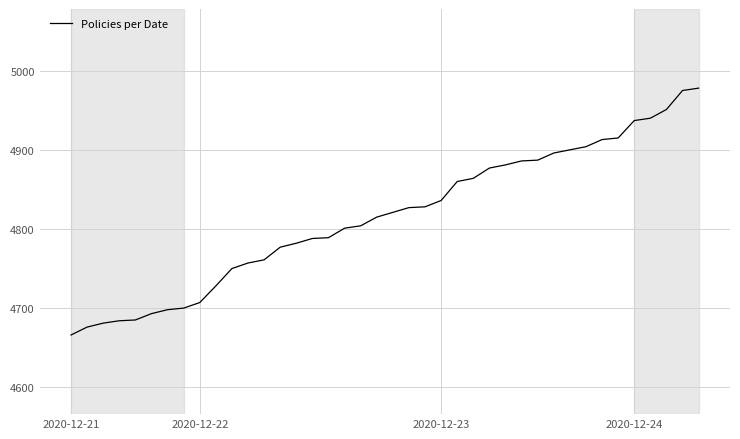

What is the smallest value displayed?

4666